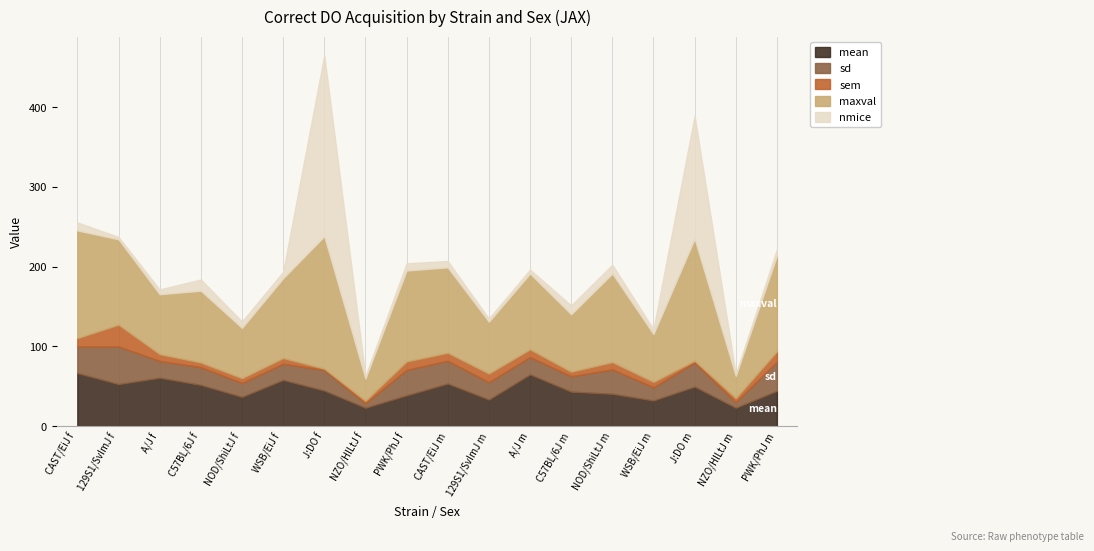

Which has a higher value, PWK/PhJ f or J:DO m?

J:DO m